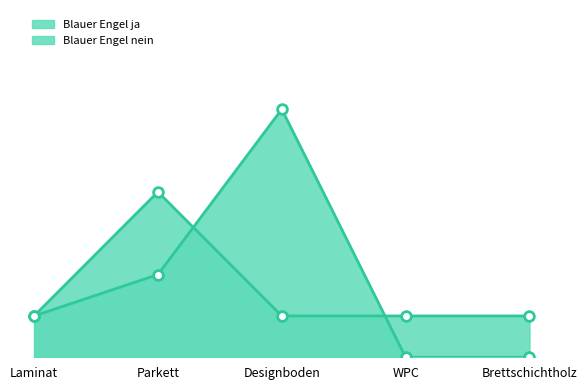

What is the sum of all Blauer Engel nein values?

8